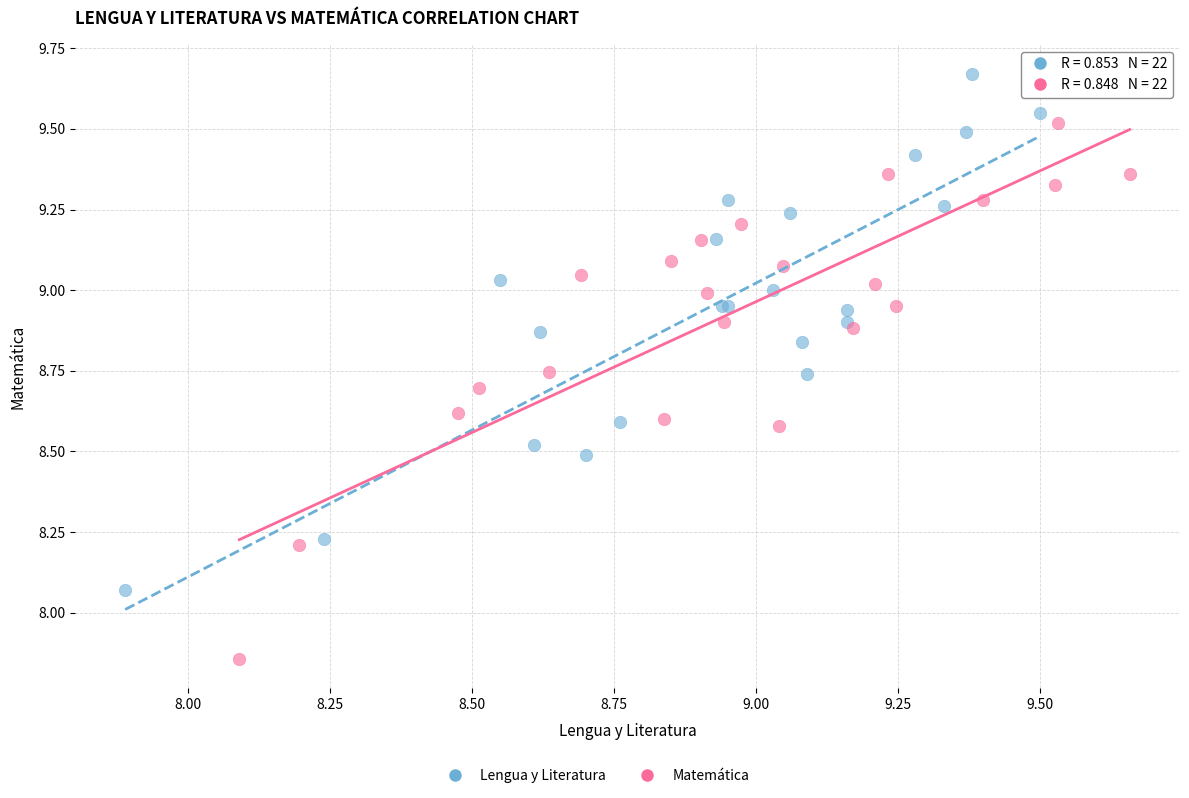

Which series reaches the minimum Y coordinate?

Matemática